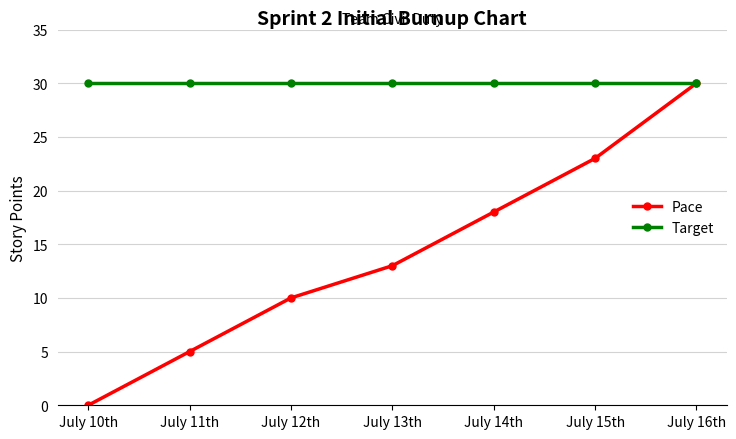

Reading left to right, transcribe all the data shown in this chart.

Pace: July 10th=0	July 11th=5	July 12th=10	July 13th=13	July 14th=18	July 15th=23	July 16th=30
Target: July 10th=30	July 11th=30	July 12th=30	July 13th=30	July 14th=30	July 15th=30	July 16th=30